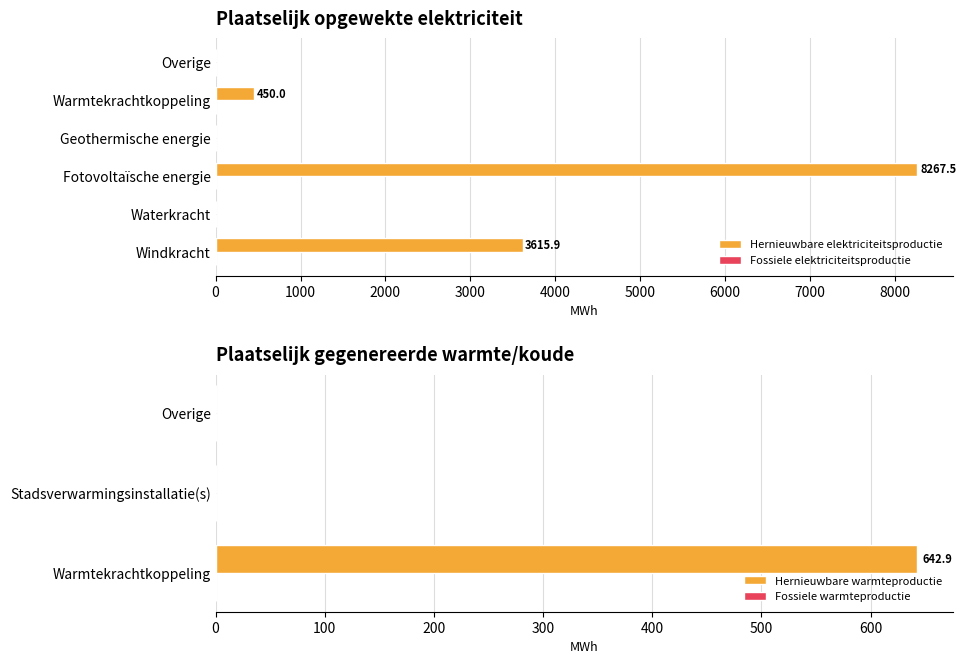

The value at Fotovoltaïsche energie is 8267.5. True or false?

True